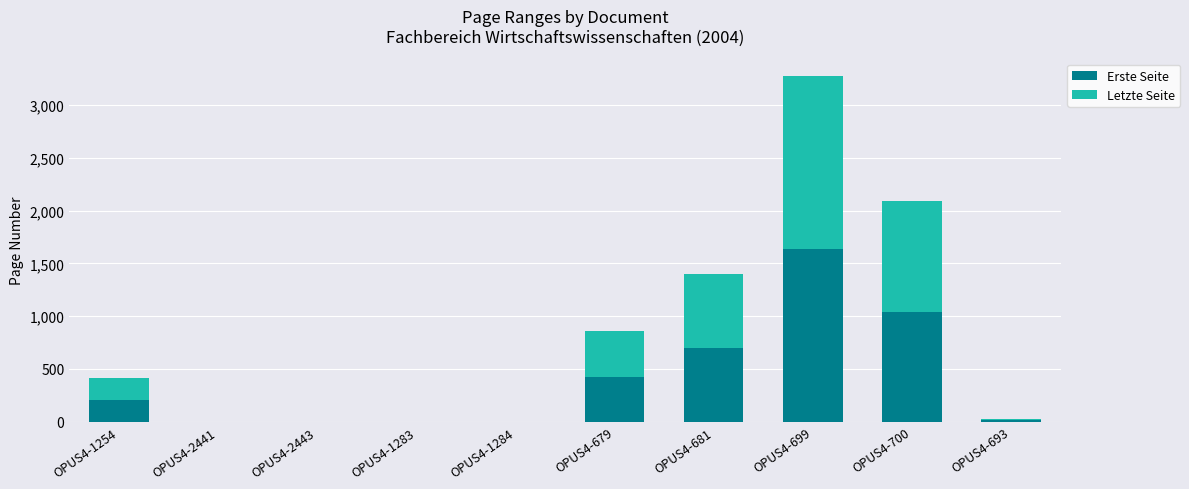

At which category is the sum across all series the highest?

OPUS4-699